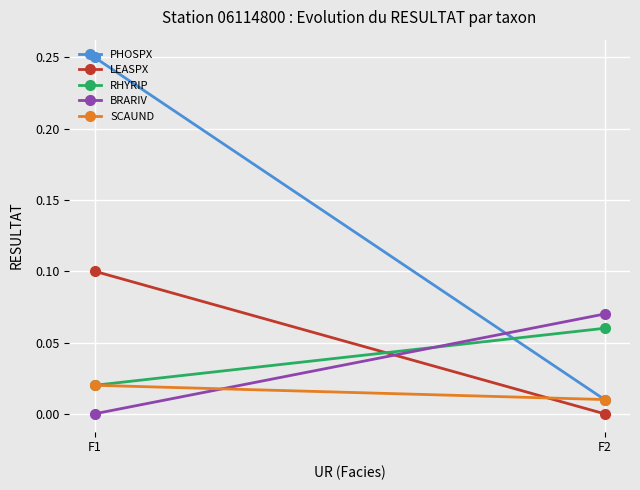

Between F1 and F2, which series saw the biggest shift?

PHOSPX